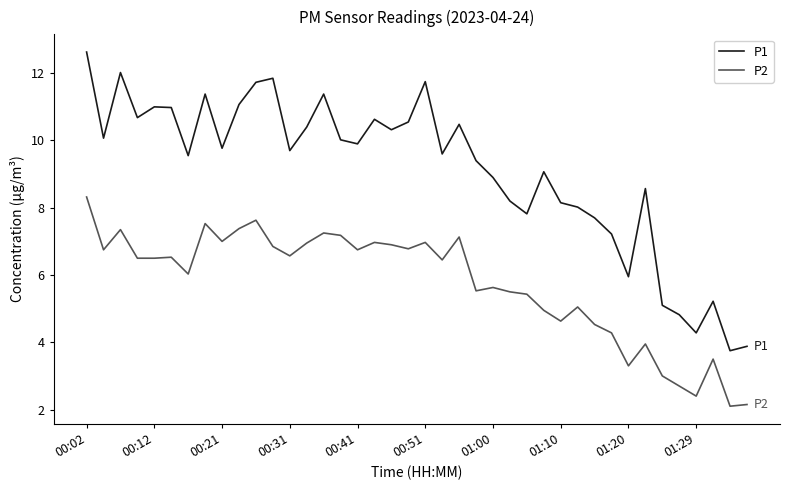

List the series in order of their peak value, lowest first.

P2, P1